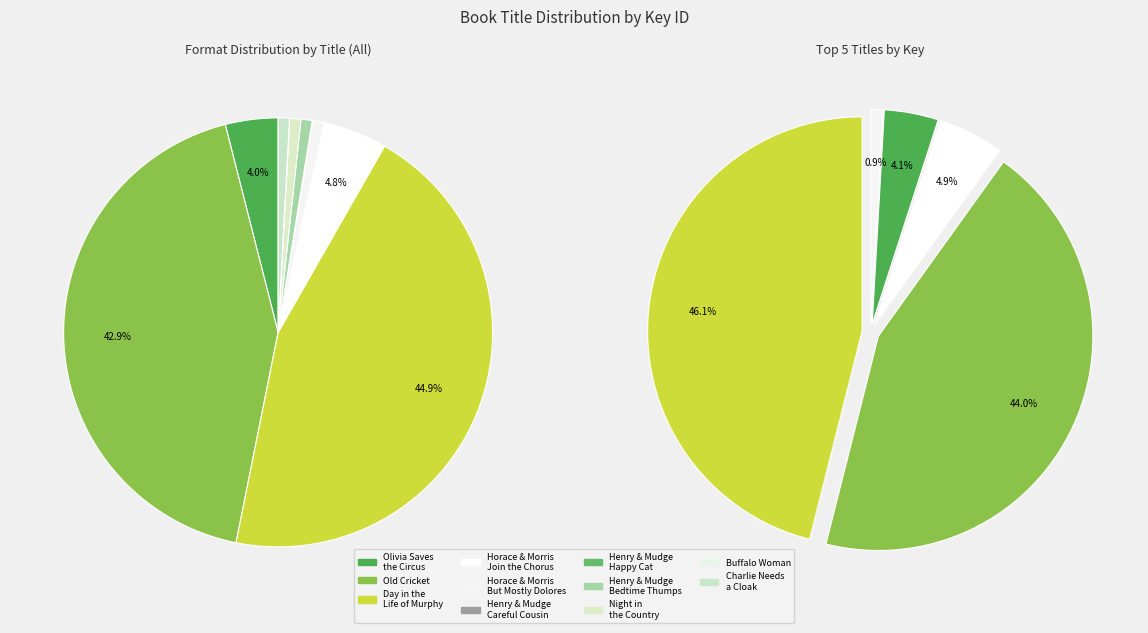

To the nearest percent, what is the combined percentage of Day in the Life of Murphy and Charlie Needs a Cloak?

46%